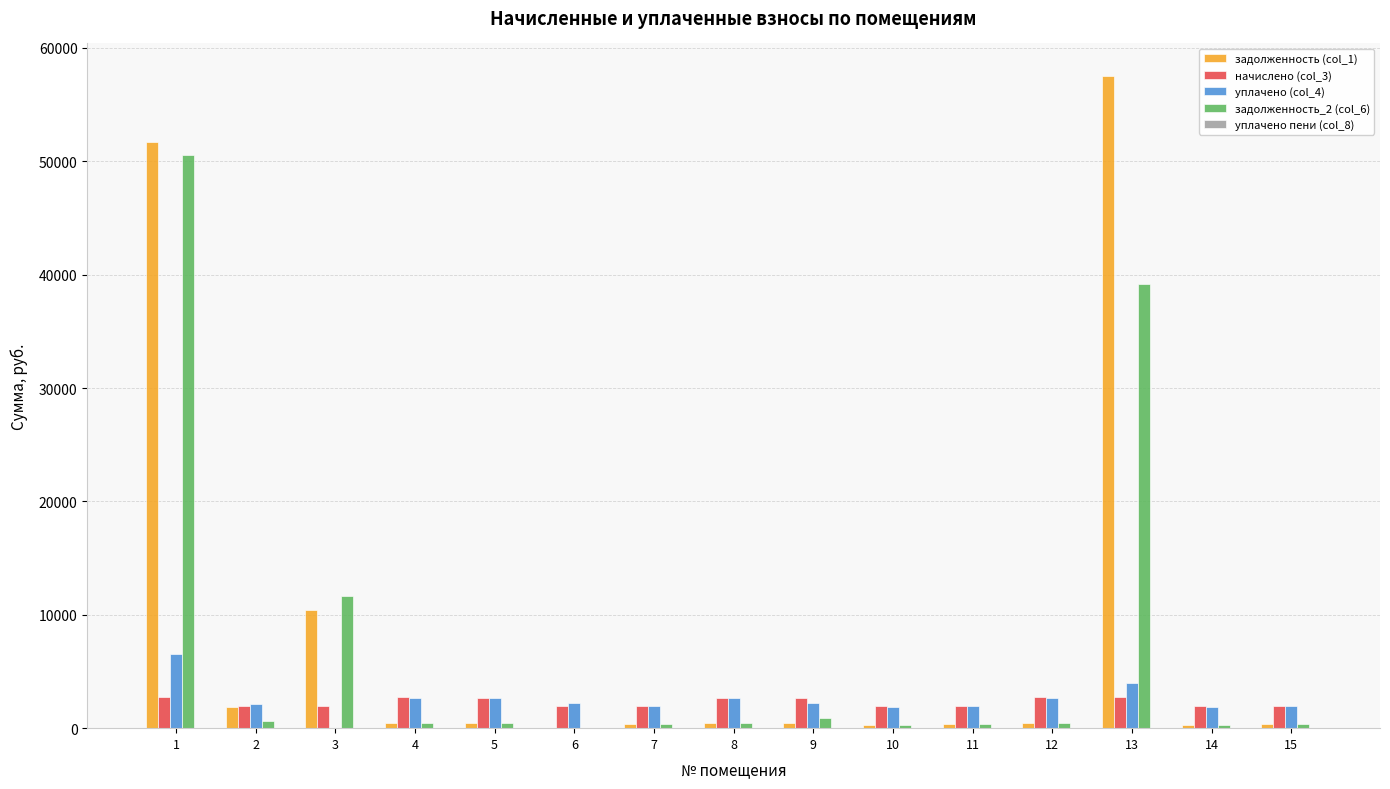

What is the maximum value shown in the chart?

57514.6